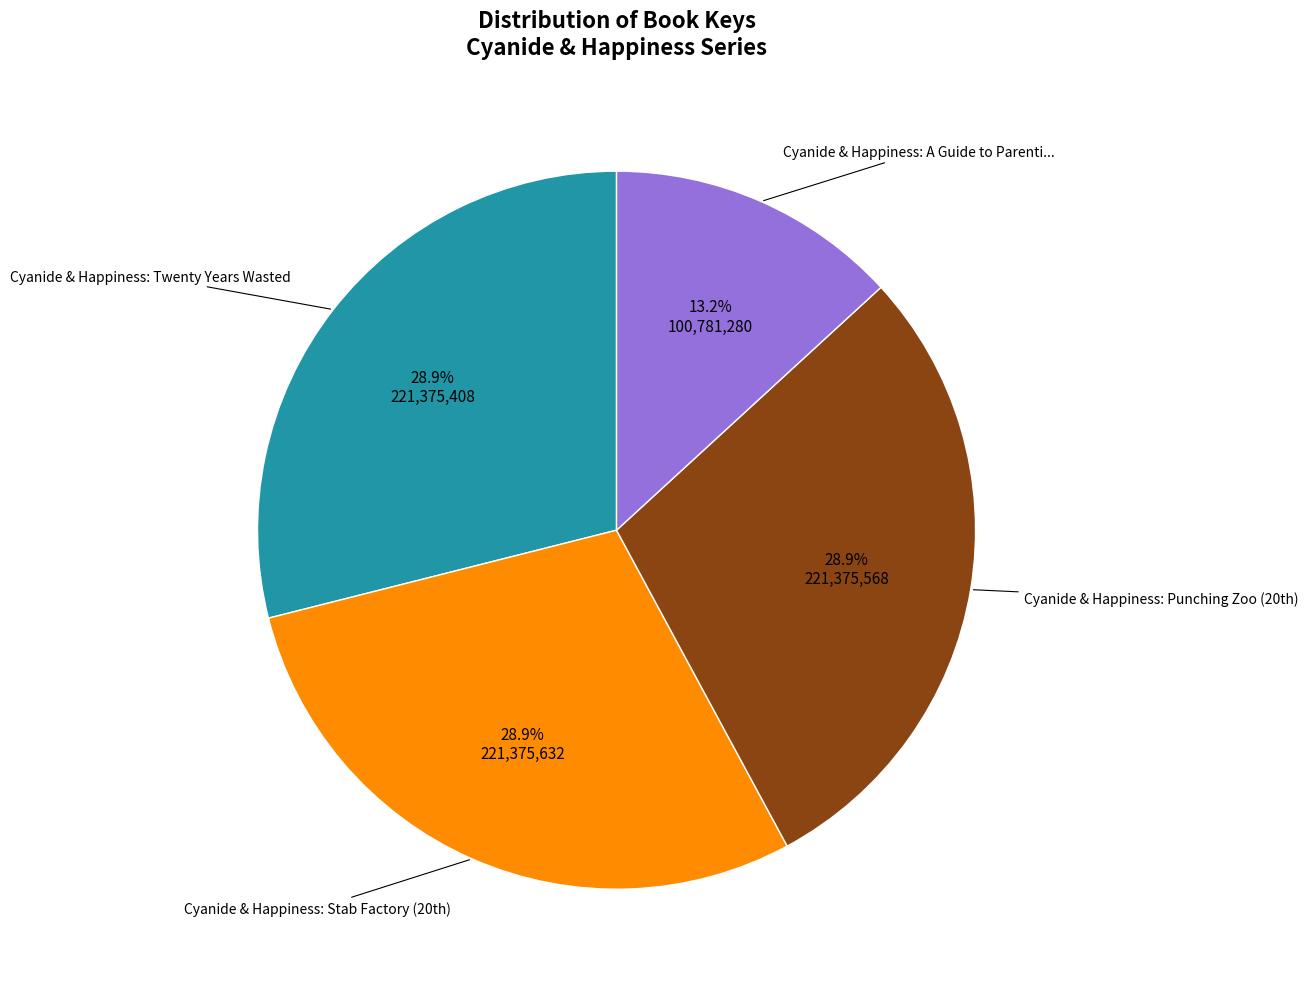

How many slices are in this pie chart?

4